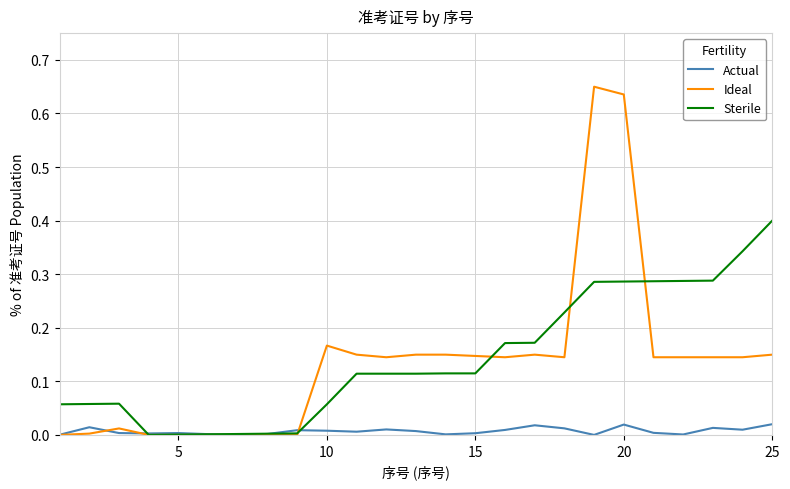

At which label does Sterile reach its peak?

25